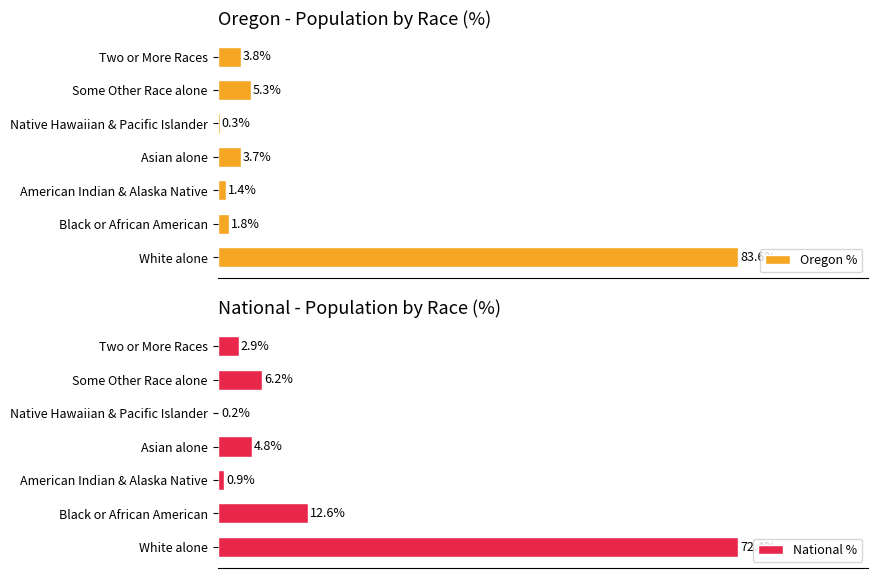

How many distinct data groups are displayed?

2